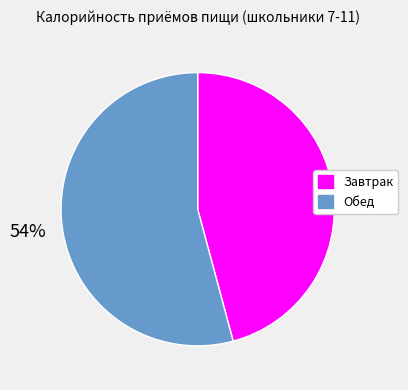

Combined, do Обед and Завтрак account for over 50%?

Yes